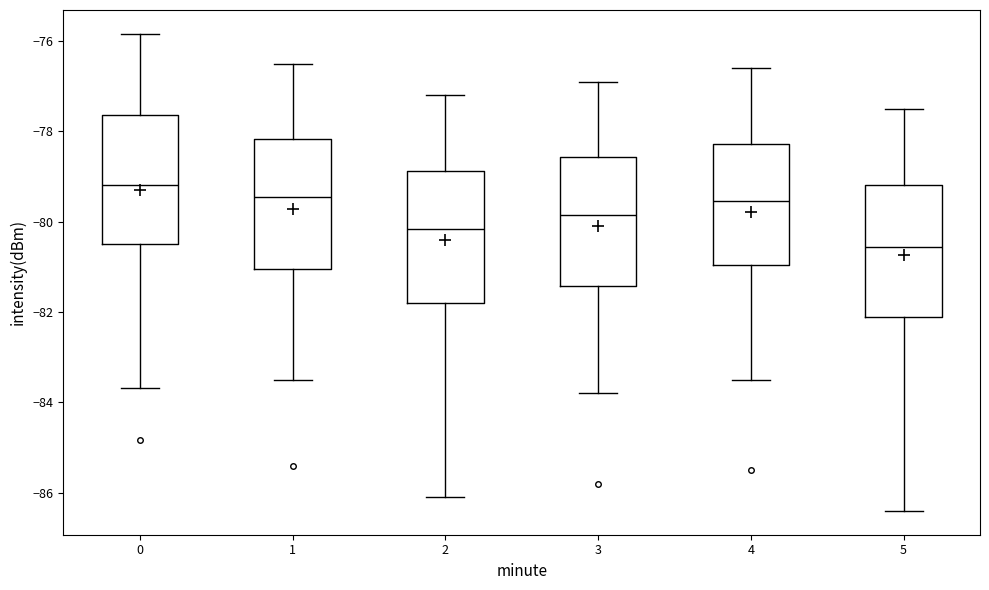

Which box has the lowest median line?

5